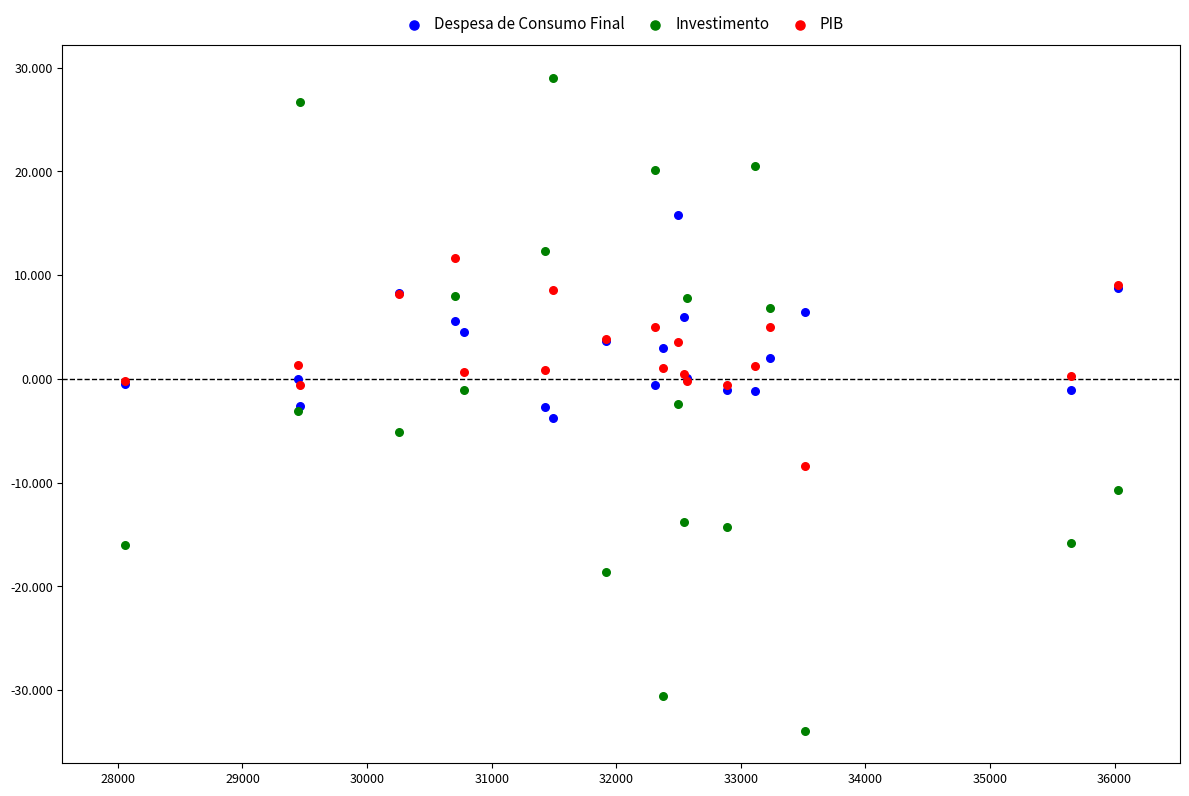

What are all the series names shown in the legend?

Despesa de Consumo Final, Investimento, PIB